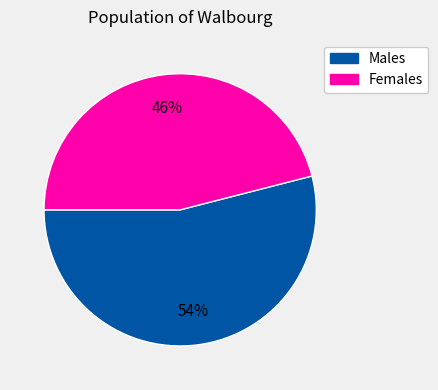

To the nearest percent, what is the difference between the largest and smallest slice percentages?

8%